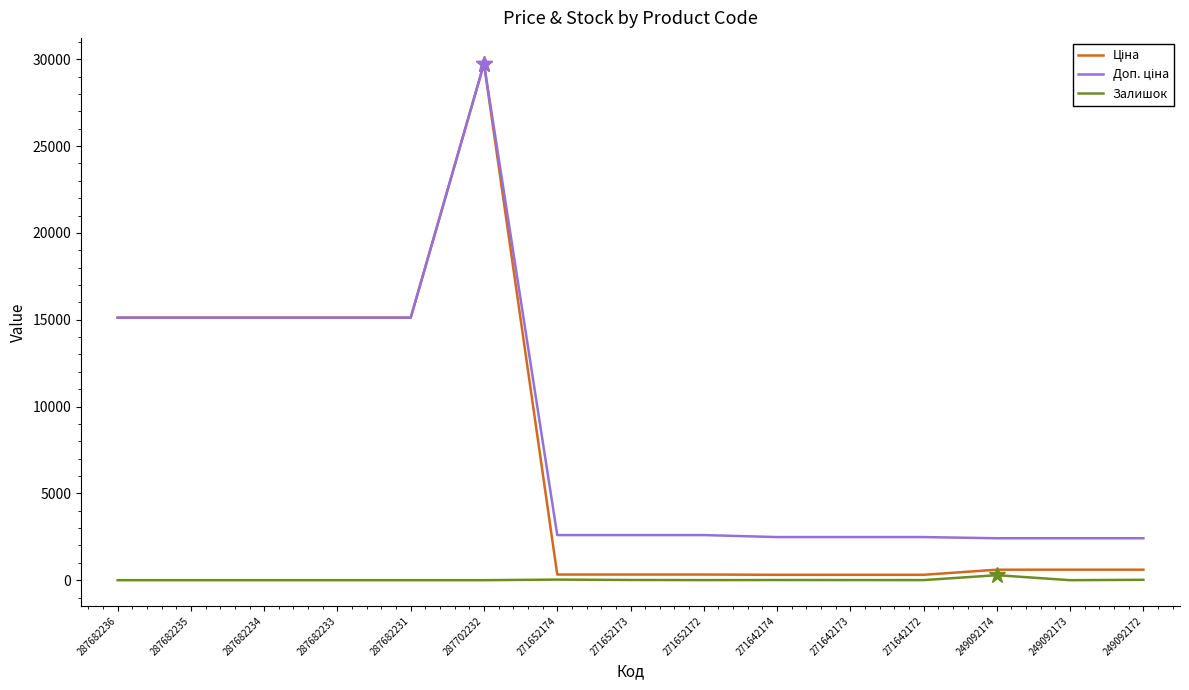

At which category is the sum across all series the highest?

287702232